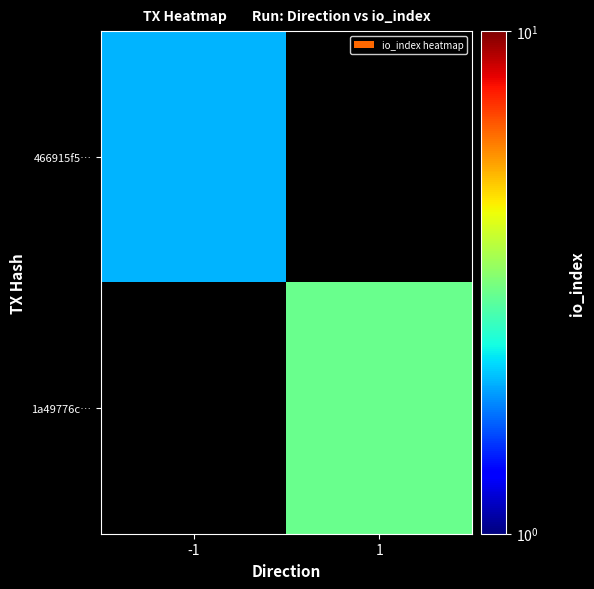

Which has a higher value, -1 or 1?

1